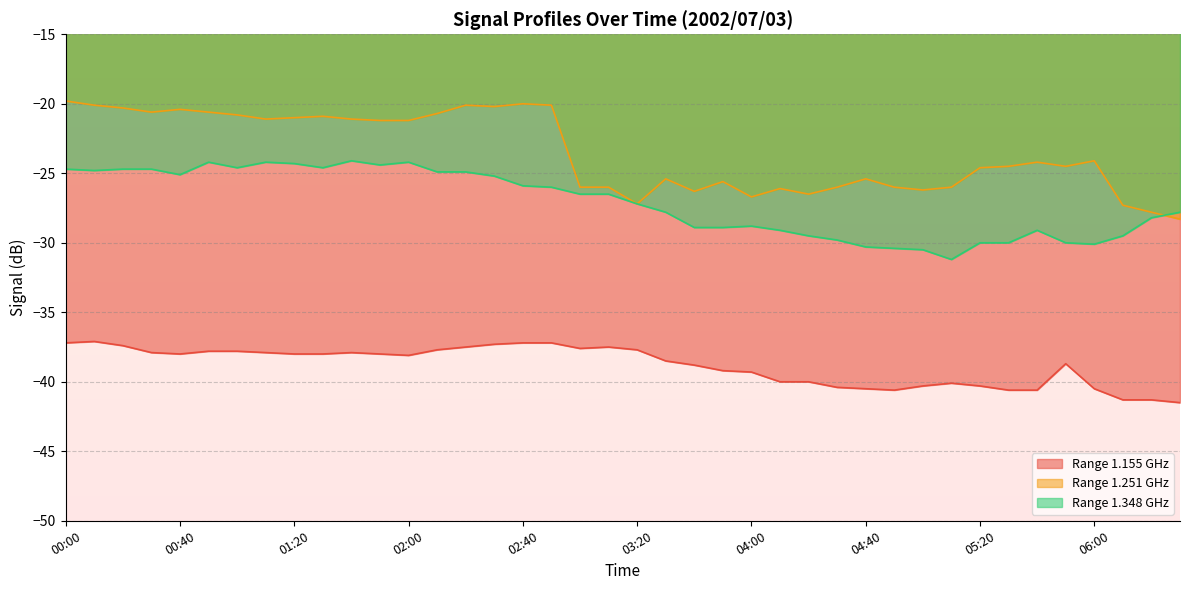

What are all the series names shown in the legend?

Range 1.155 GHz, Range 1.251 GHz, Range 1.348 GHz